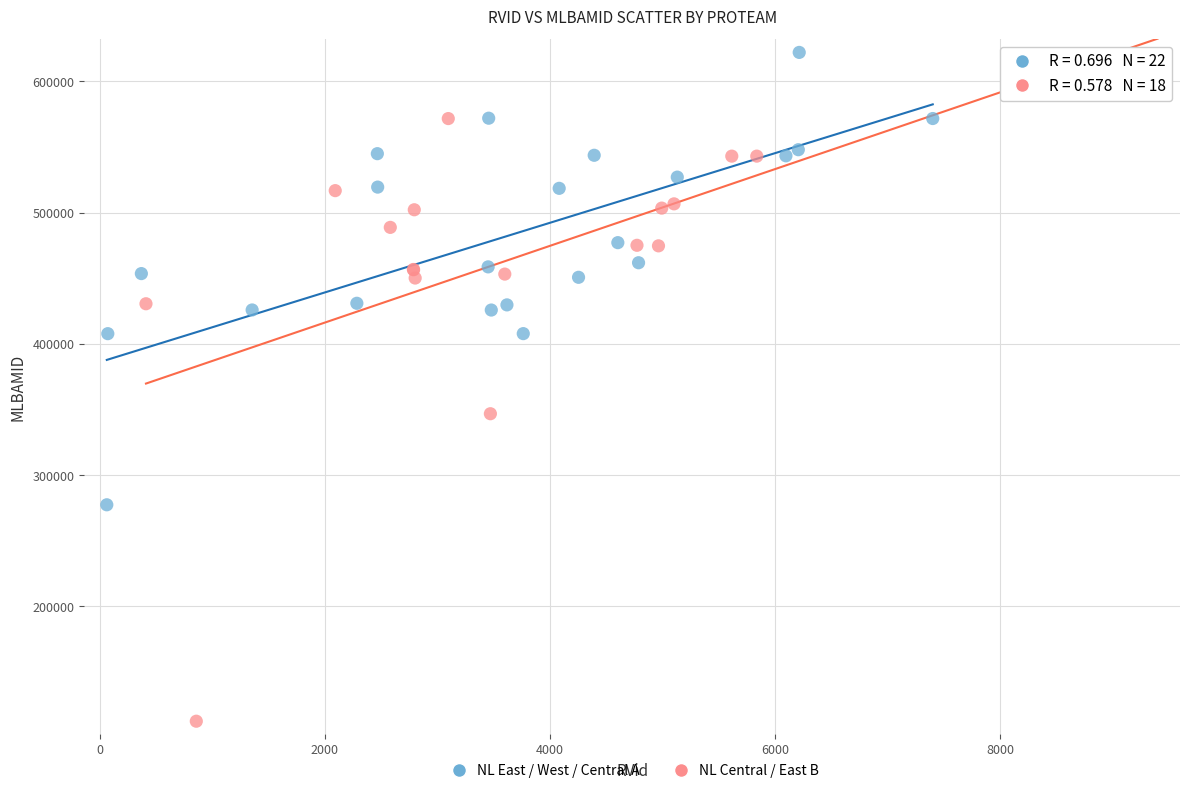

Which series has the largest Y range (max minus min)?

NL Central / East B